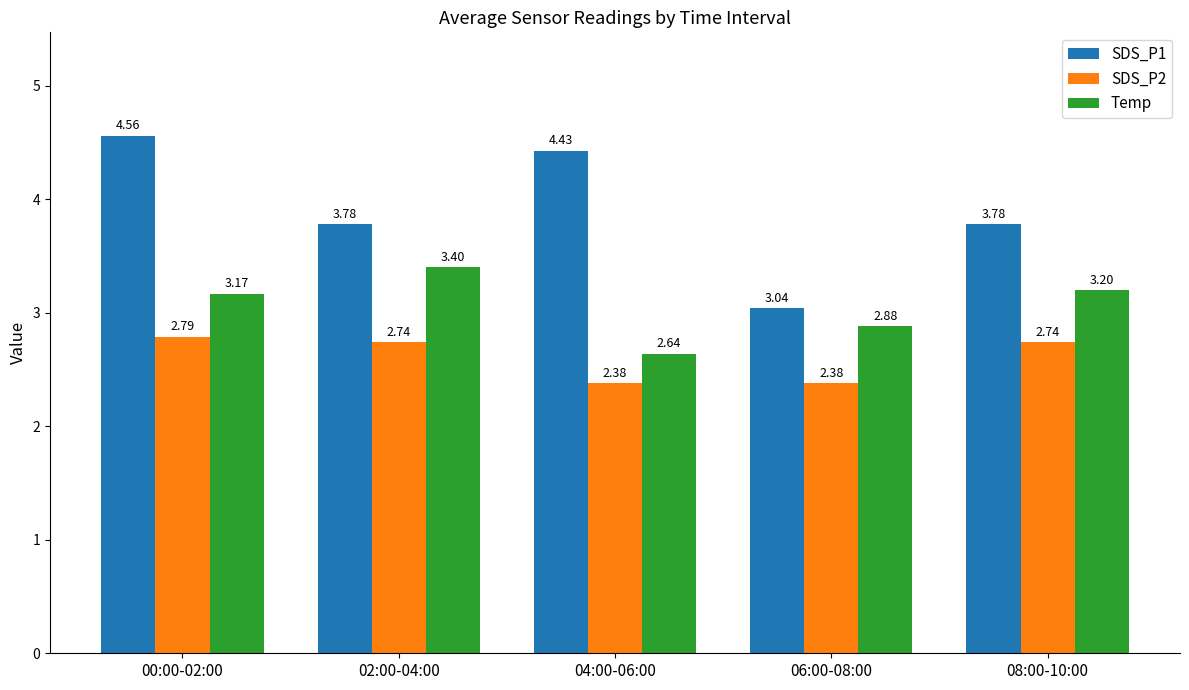

What are all the series names shown in the legend?

SDS_P1, SDS_P2, Temp